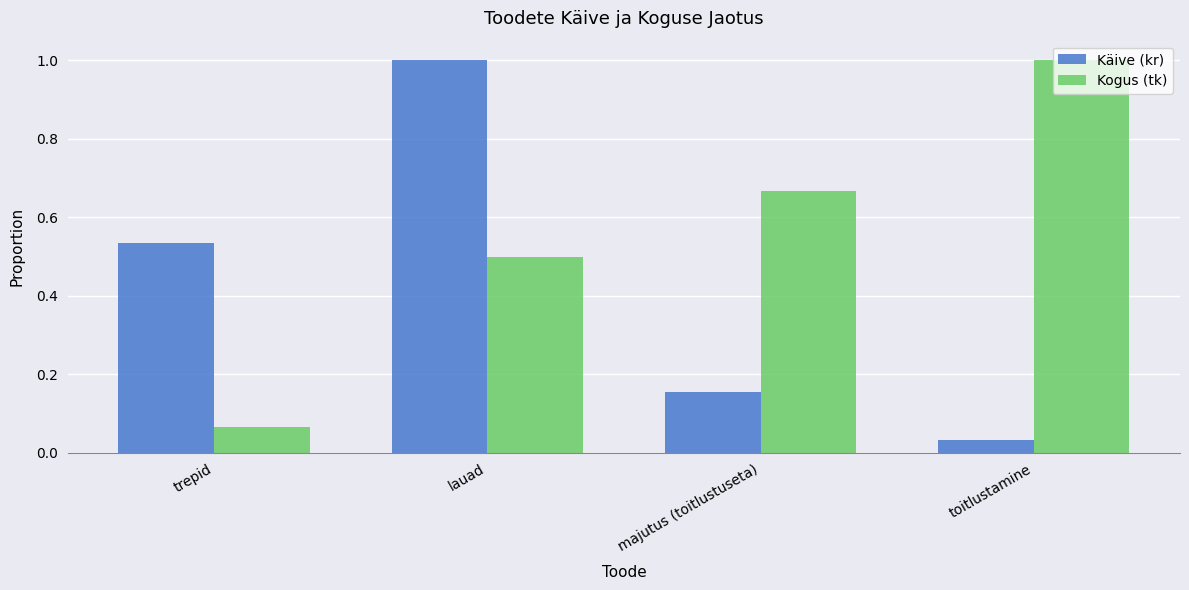

The Kogus (tk) series shows 0.7 at lauad. True or false?

False